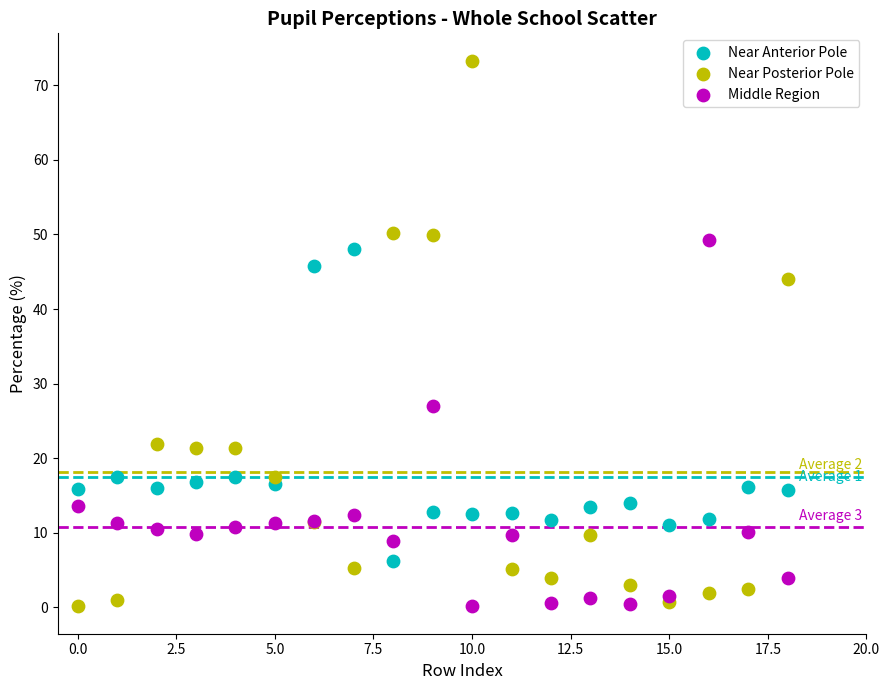

What are all the series names shown in the legend?

Near Anterior Pole, Near Posterior Pole, Middle Region